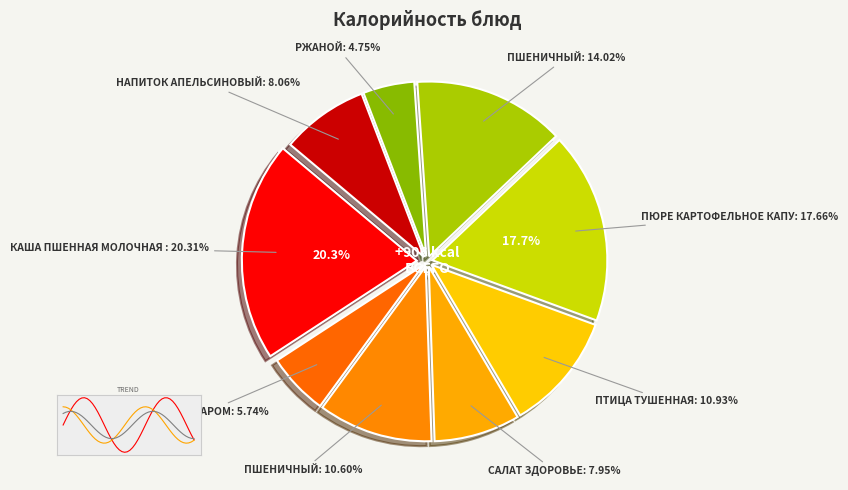

What is the largest slice in the pie chart?

каша пшенная молочная жидкая